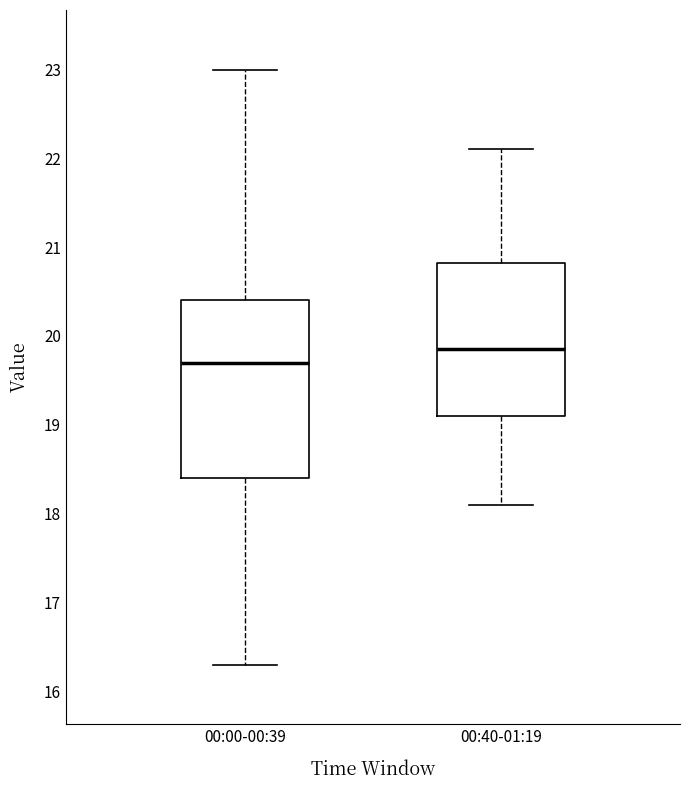

Reading left to right, transcribe this box plot: for each box, give where its median line is, the range the box spans, and where its two whiskers end, as read against the y-axis. The values are not printed on the chart, so give them approximately, as read against the axis.

00:00-00:39: median 19.7, box 18.4 to 20.4, whiskers 16.3 to 23.0
00:40-01:19: median 19.9, box 19.1 to 20.8, whiskers 18.1 to 22.1